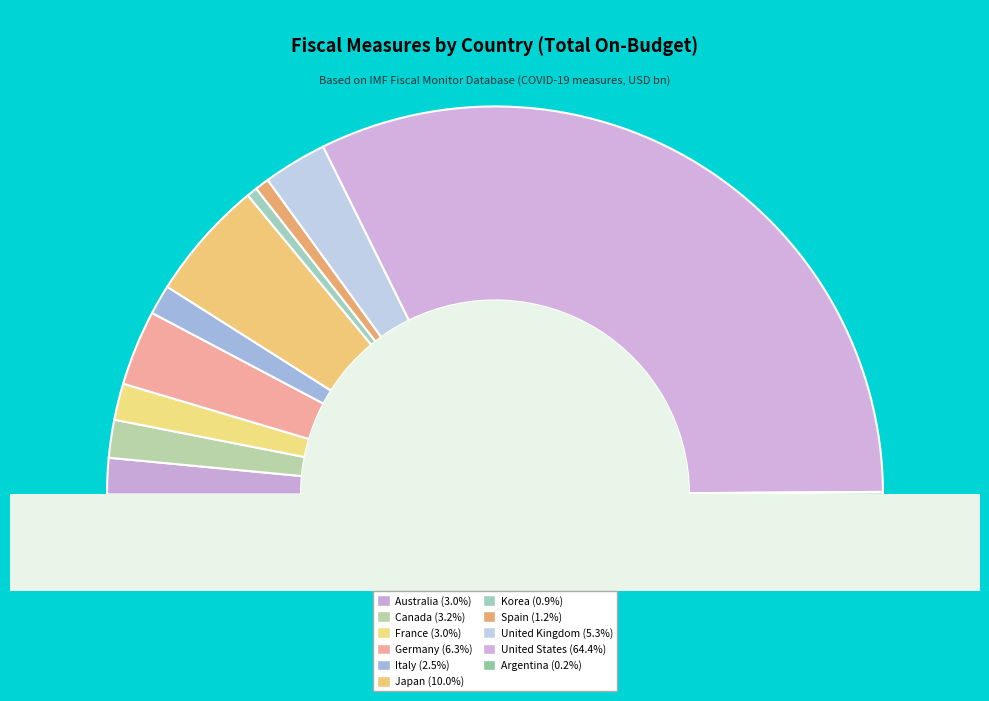

Is it true that Japan is 10% of the pie?

True